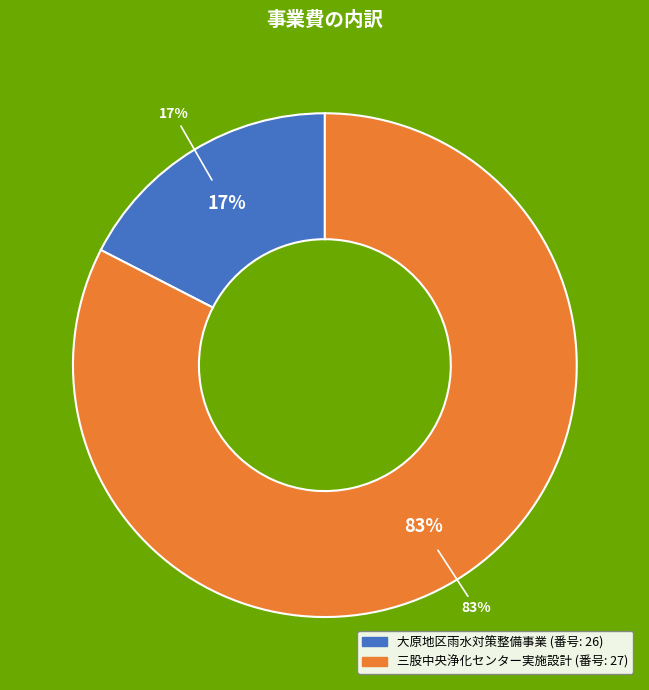

To the nearest percent, what is the combined percentage of 27 and 26?

100%